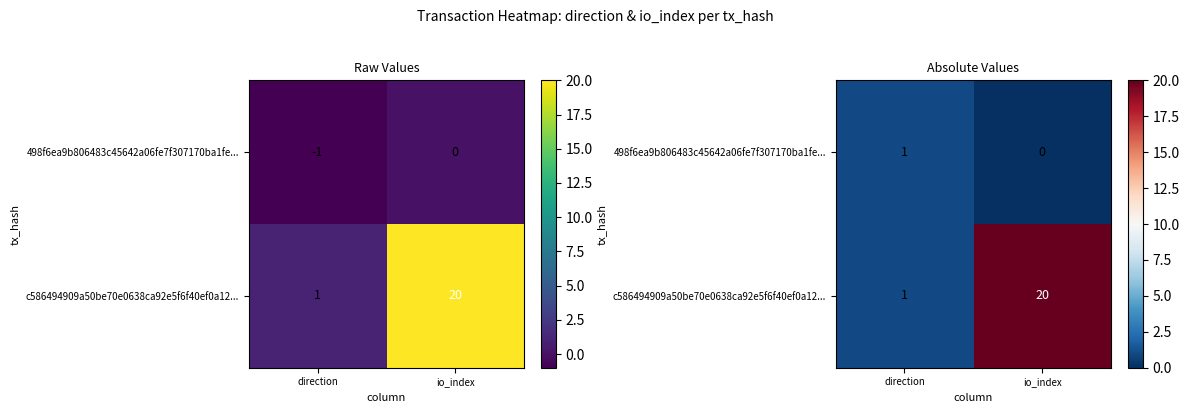

Which series has the widest spread of values?

c586494909a50be70e0638ca92e5f6f40ef0a12...